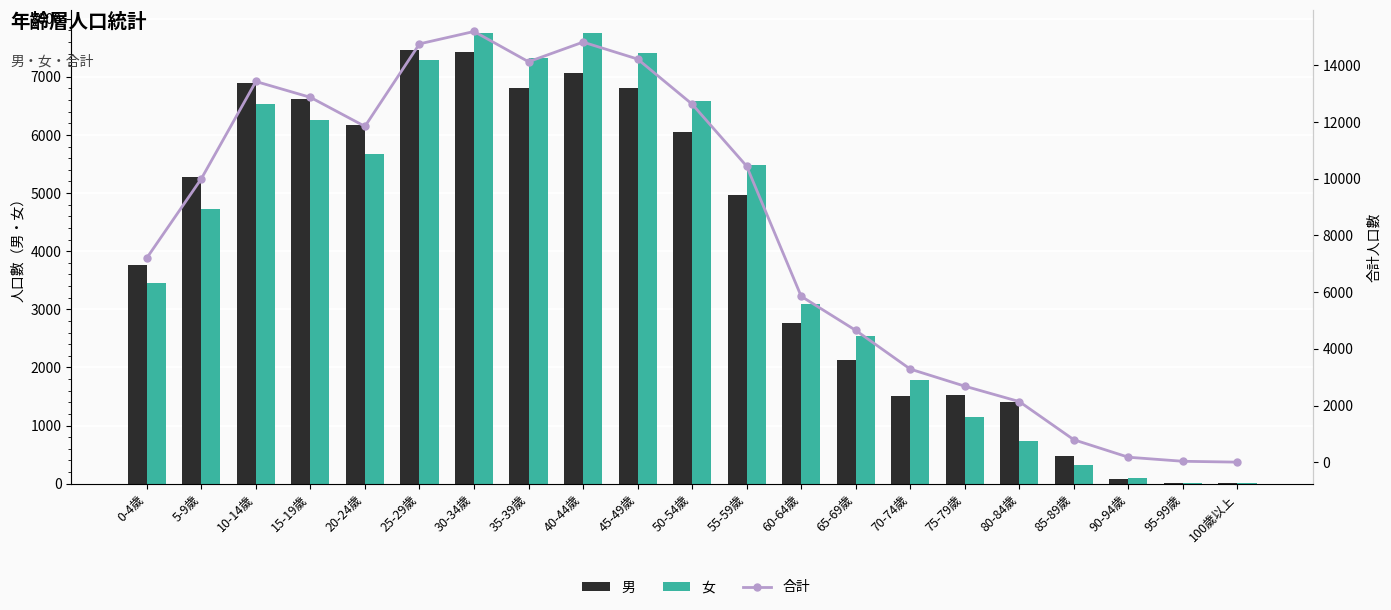

What is the difference between the maximum and minimum values in the 男 series?

7466